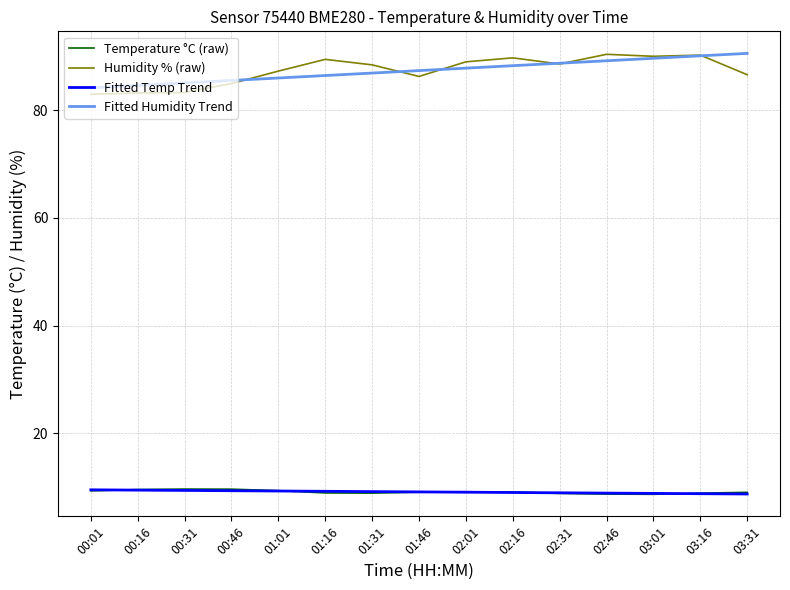

How many lines are shown in the chart?

4